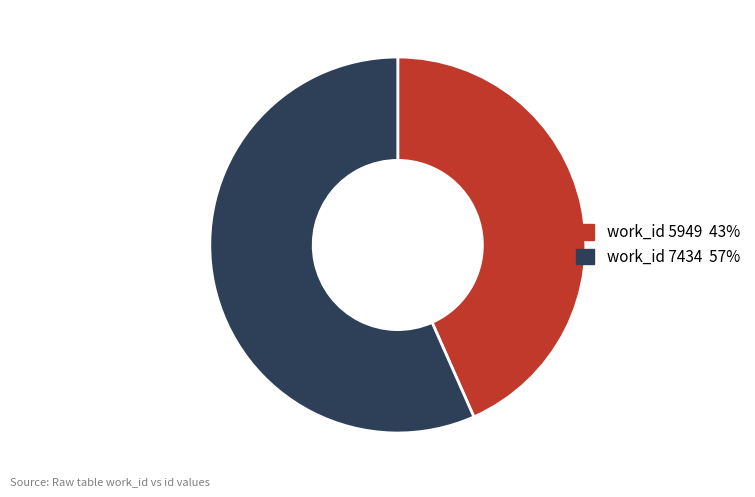

Does any single category account for the majority?

Yes